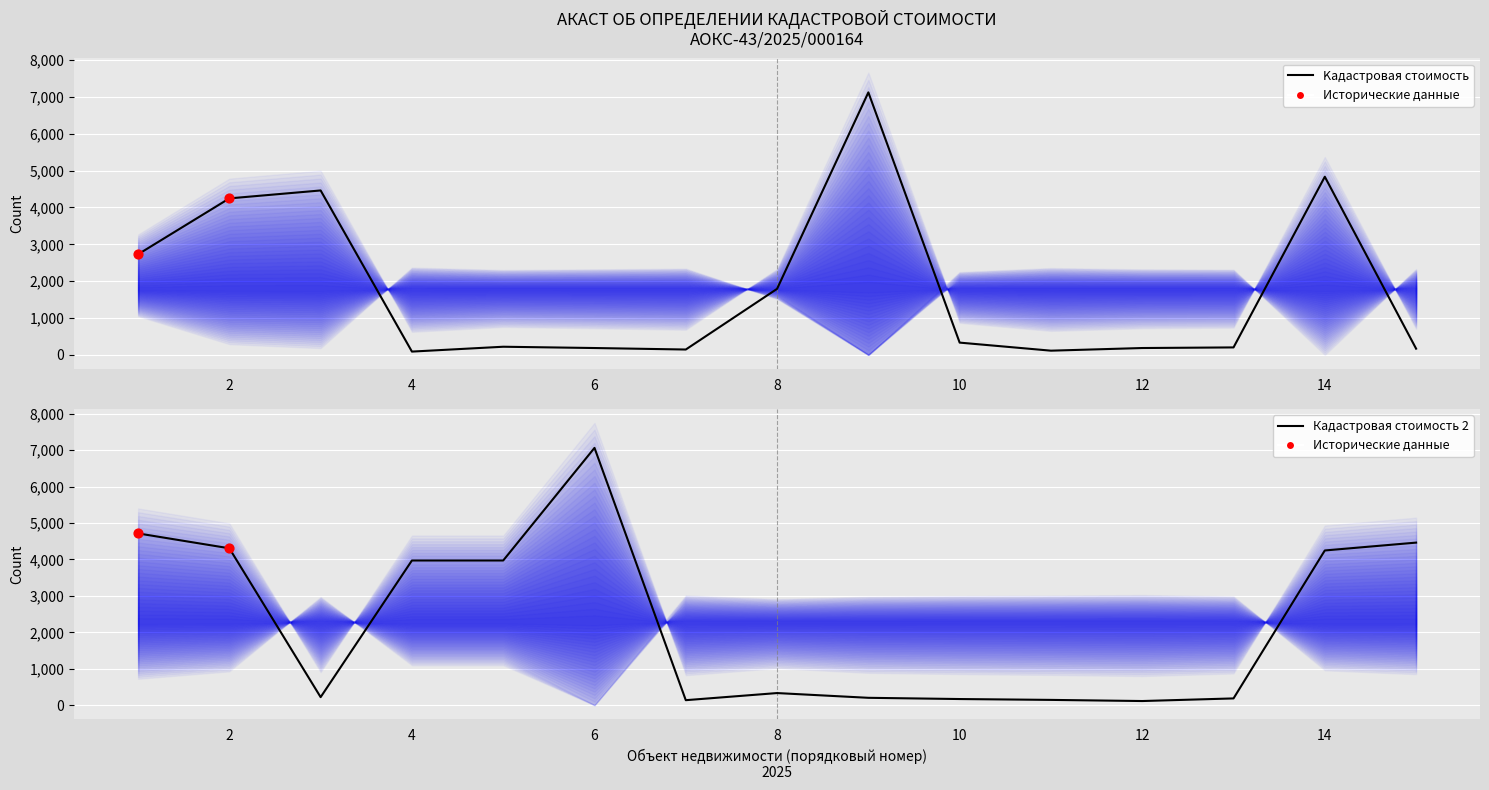

What is the total value across all series at 3?

4683670.6